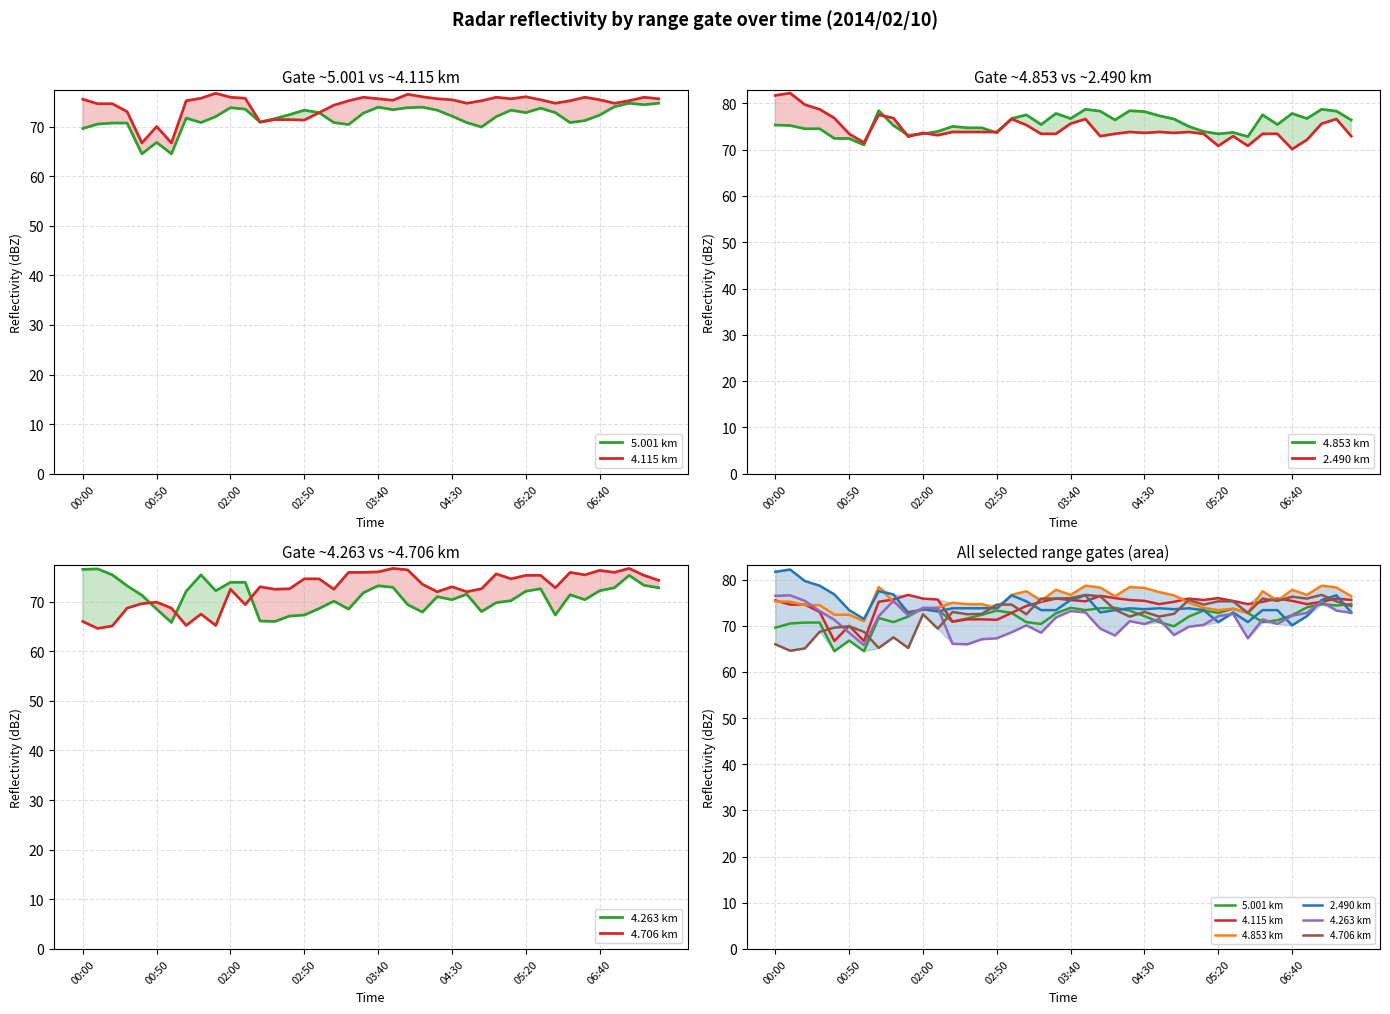

What is the value of the 4.853 km point at the 33rd from the left?

72.8